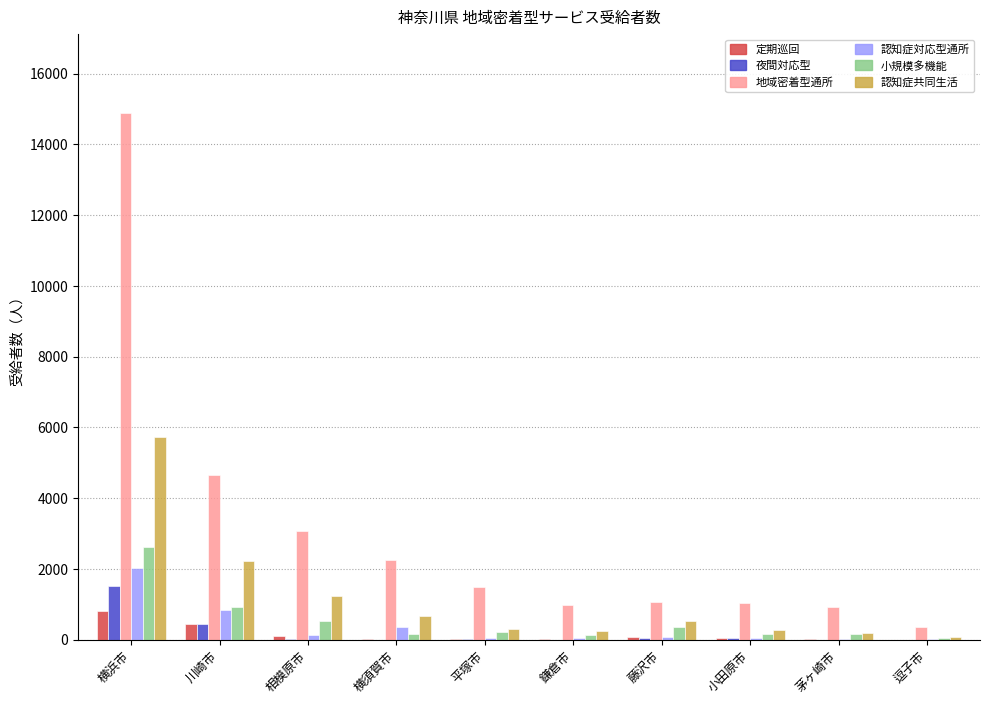

How many groups of bars are there?

10